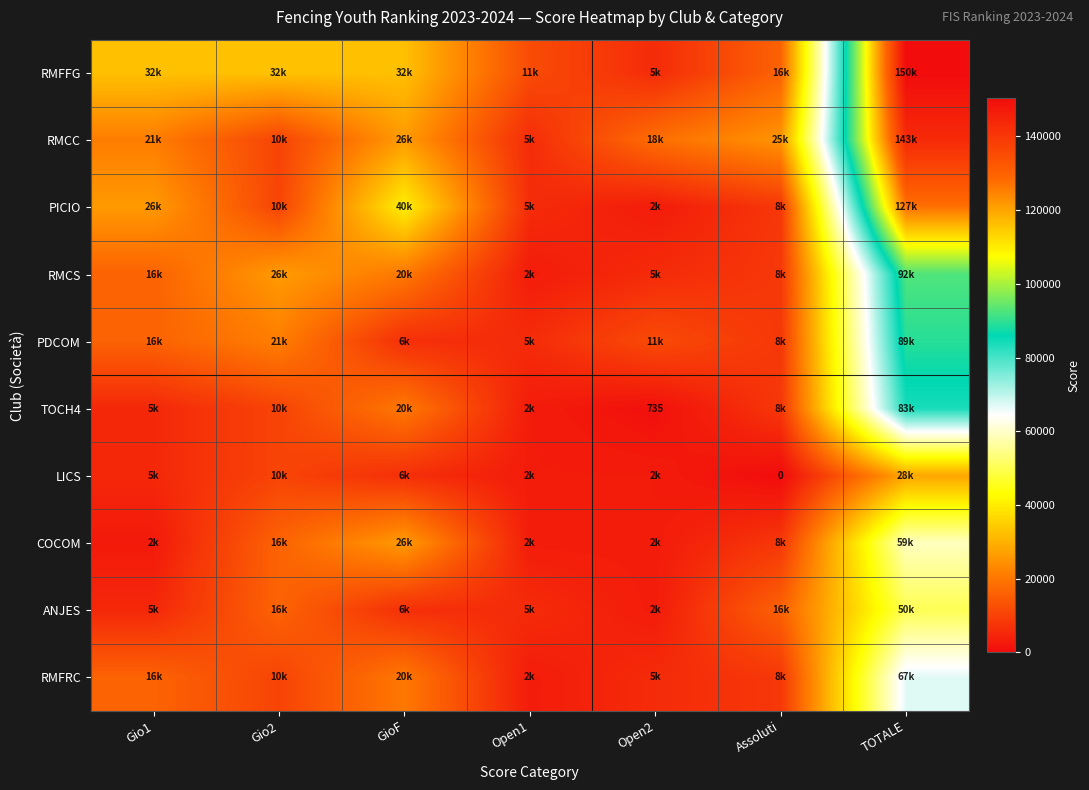

At which label does RMCC first exceed 21190?

GioF